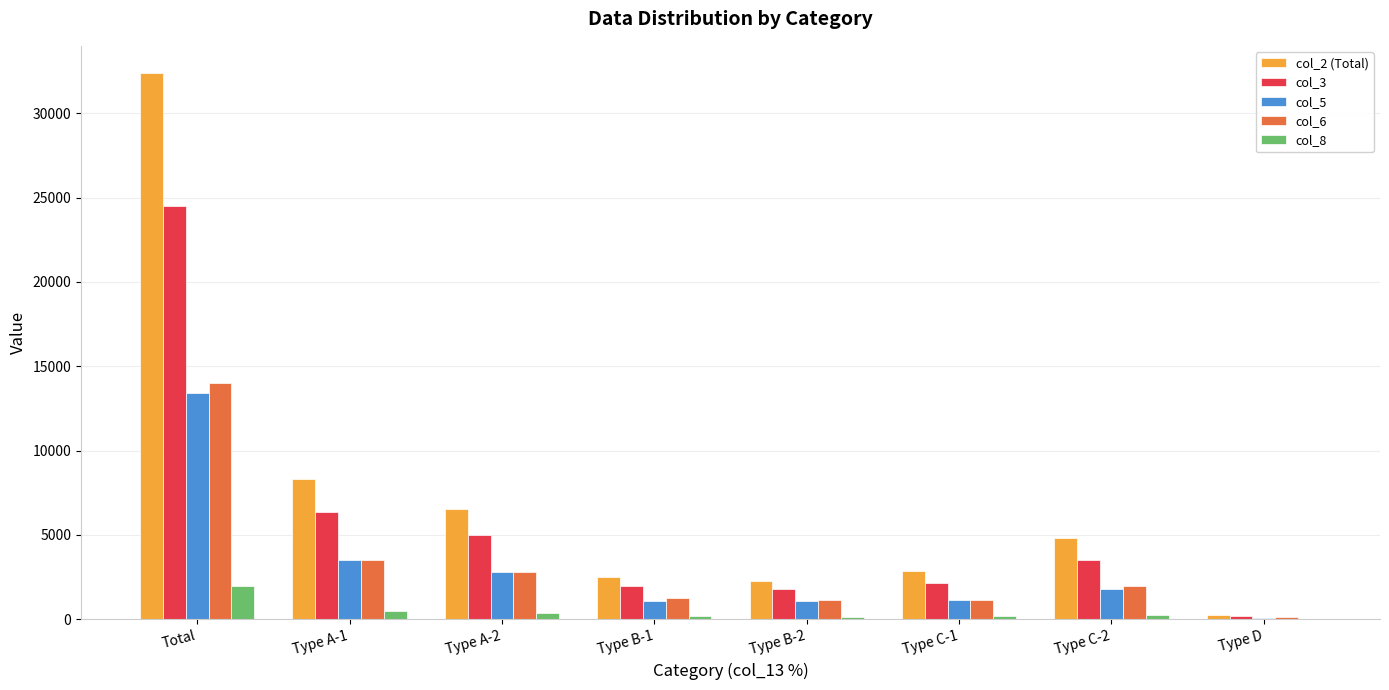

What is the sum of the col_3 values at Type A-1 and Type A-2?

11343